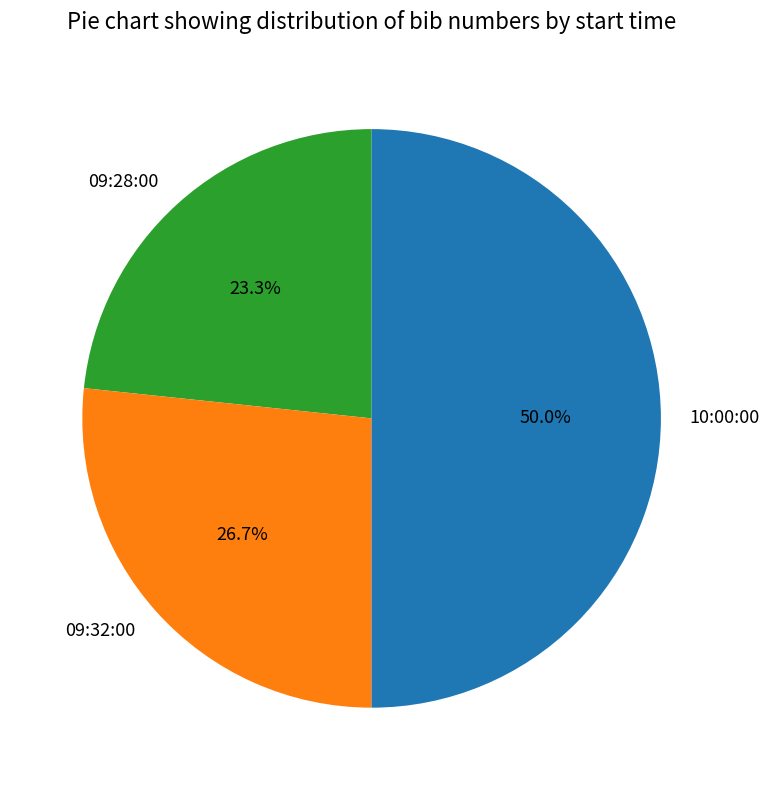

Rank the categories by value from lowest to highest.

09:28:00, 09:32:00, 10:00:00